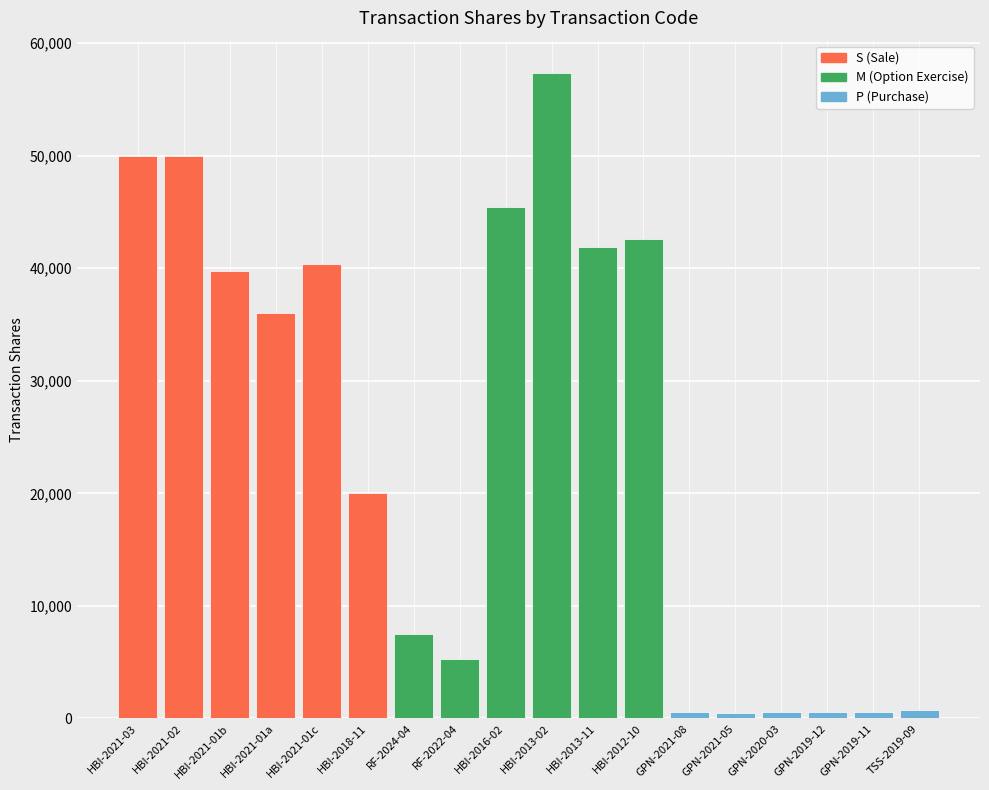

What is the difference between the maximum and minimum values?

56859